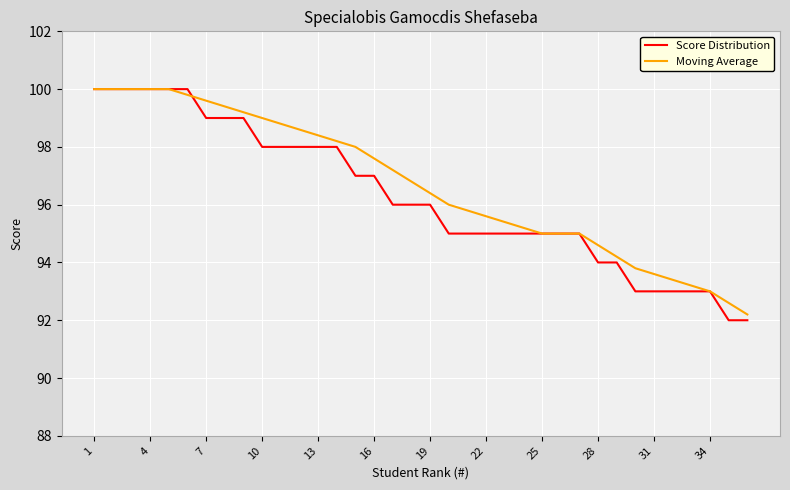

After their last crossing, which series has the higher values: Moving Average or Score Distribution?

Moving Average